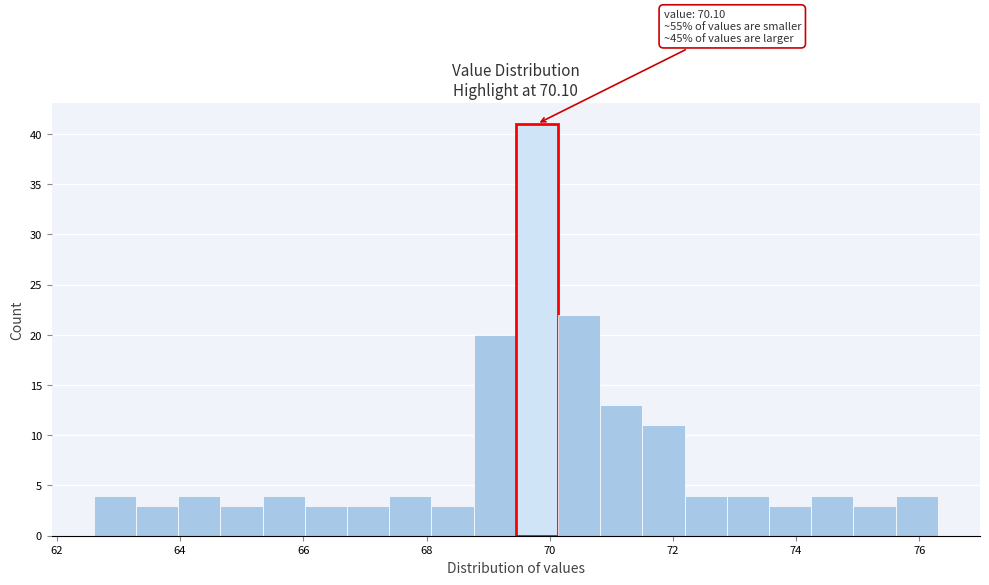

Around what value on the x-axis is the tallest bar? Give the approximate position of its centre, as read against the axis.

69.8